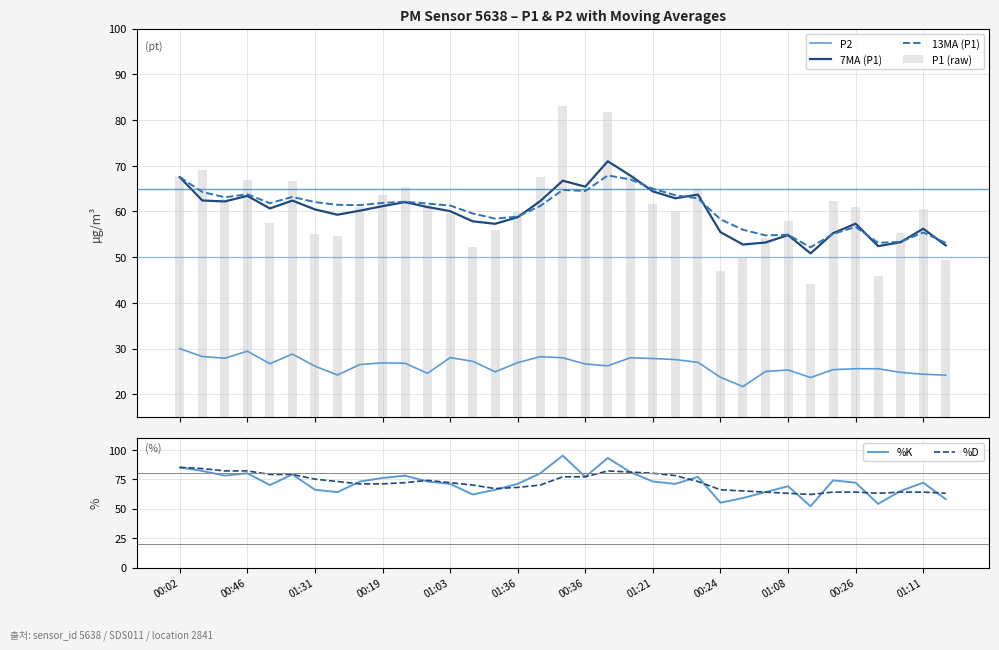

What is the sum of all P1 (raw) values?

2117.5